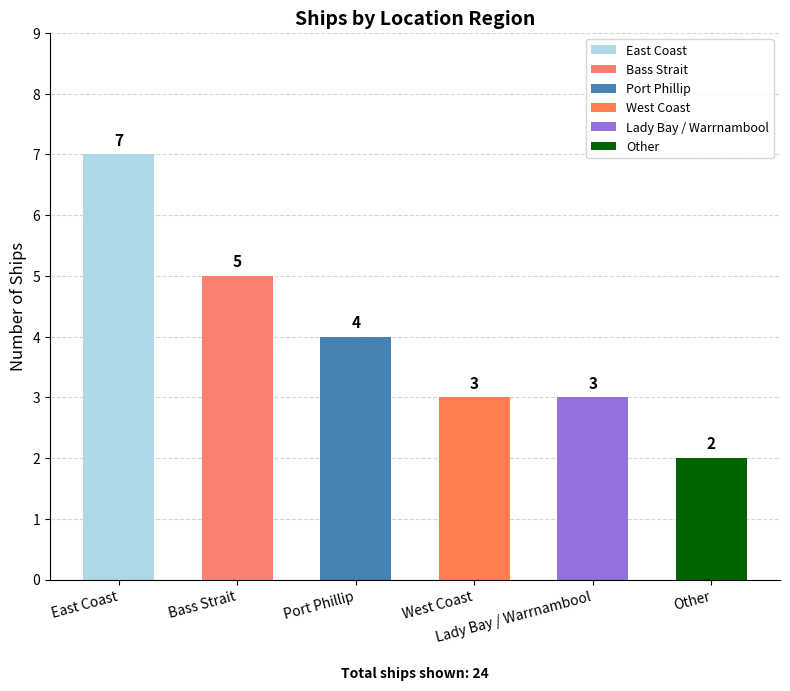

What position from the right is Other?

1